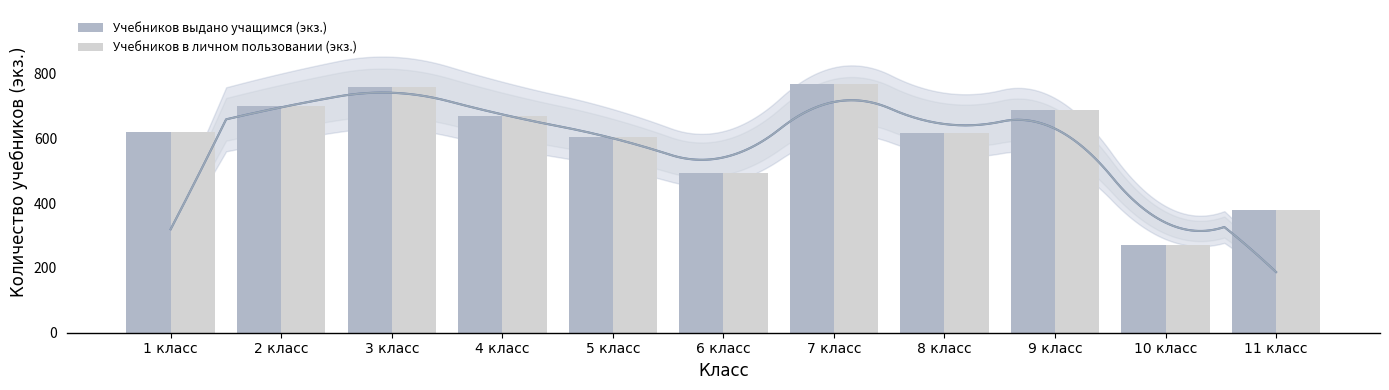

What is the value of the Учебников выдано учащимся (экз.) bar at the 3rd from the left?

760